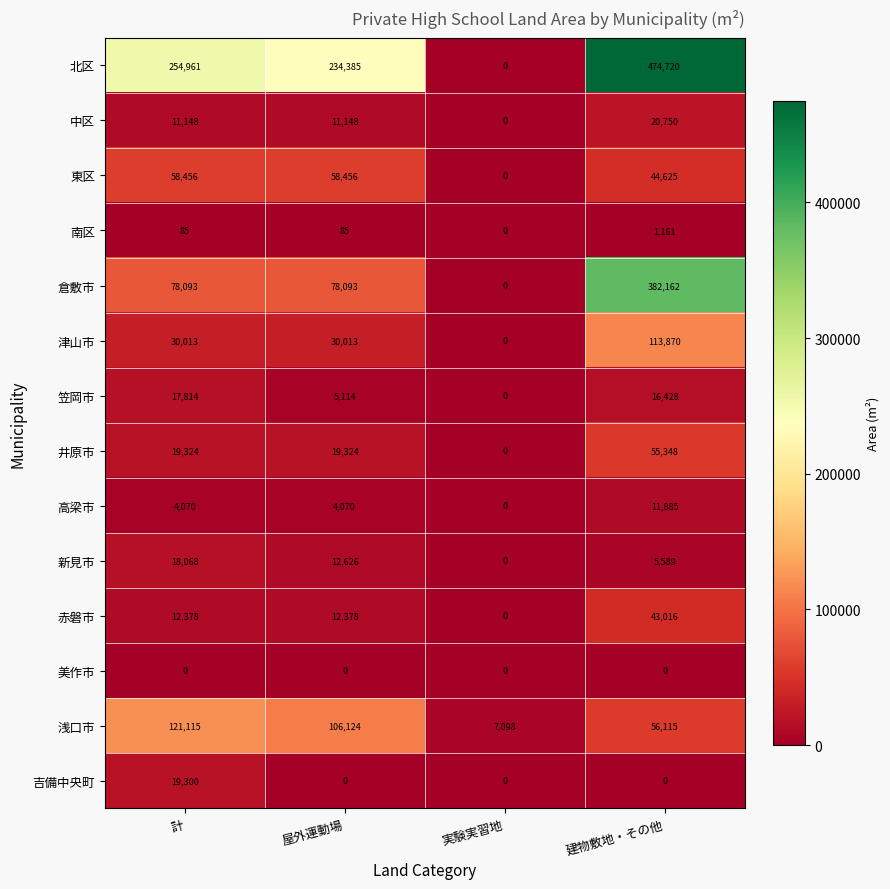

Which category has the highest value across all series?

建物敷地・その他